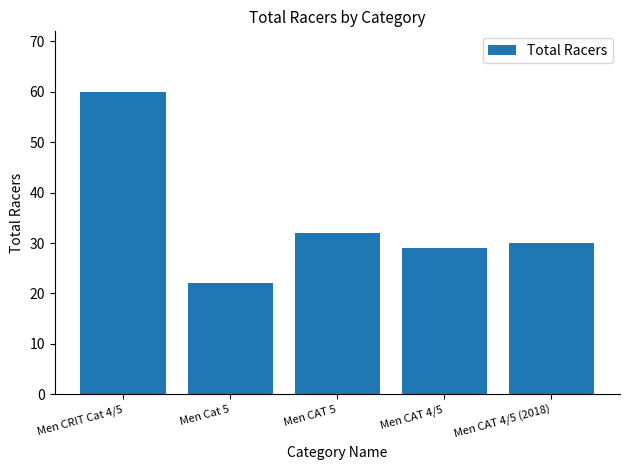

What is the difference between the maximum and second lowest values?

31